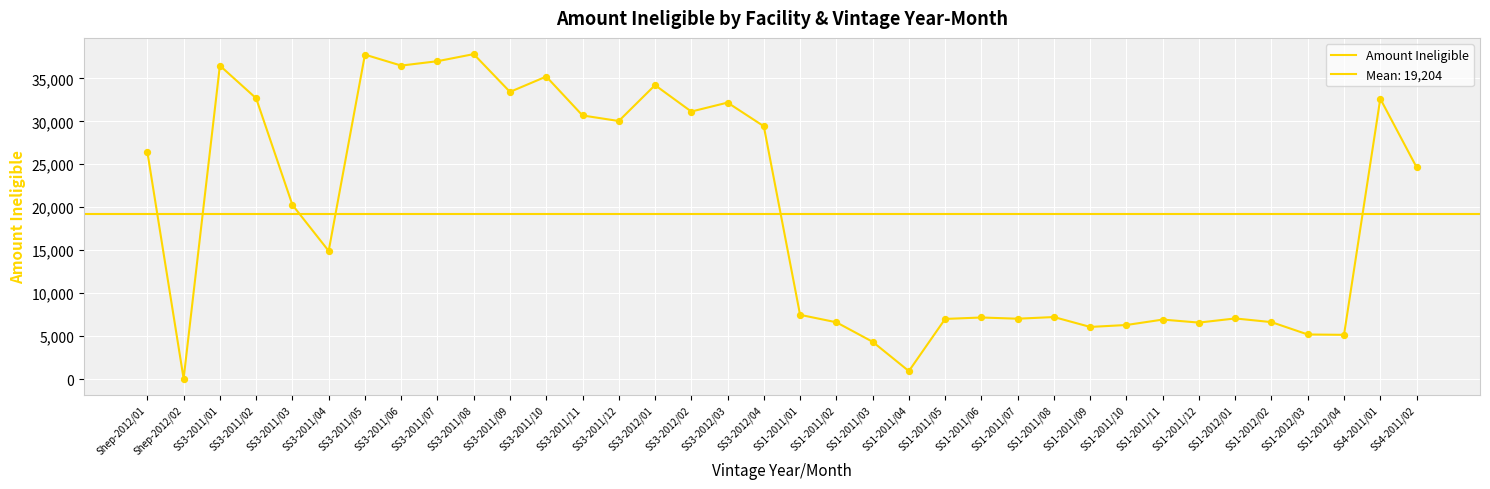

Between SS3-2011/04 and SS1-2011/02, which is larger?

SS3-2011/04